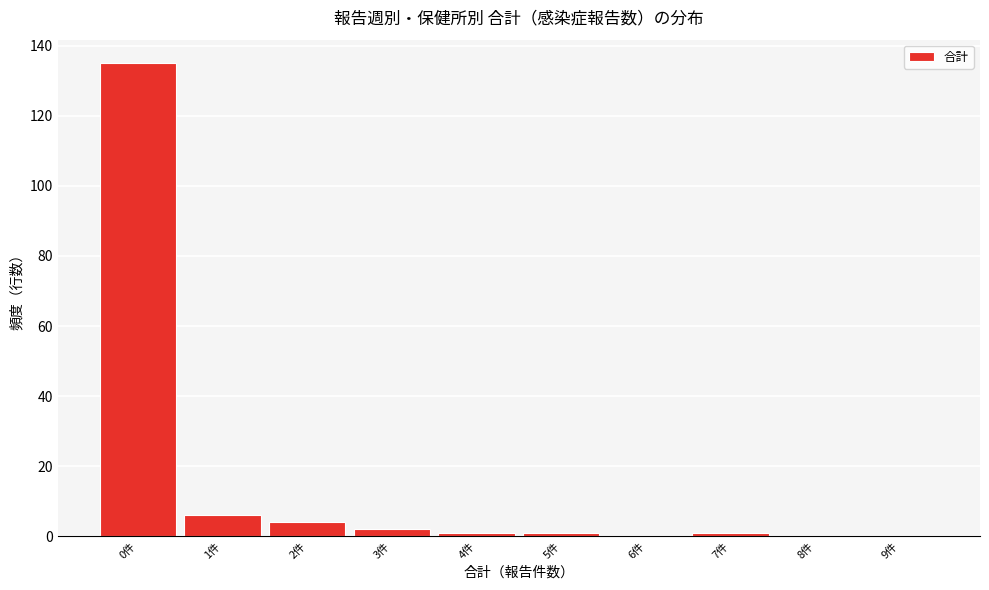

Reading left to right, extract all data points from this chart.

0件=135	1件=6	2件=4	3件=2	4件=1	5件=1	6件=0	7件=1	8件=0	9件=0